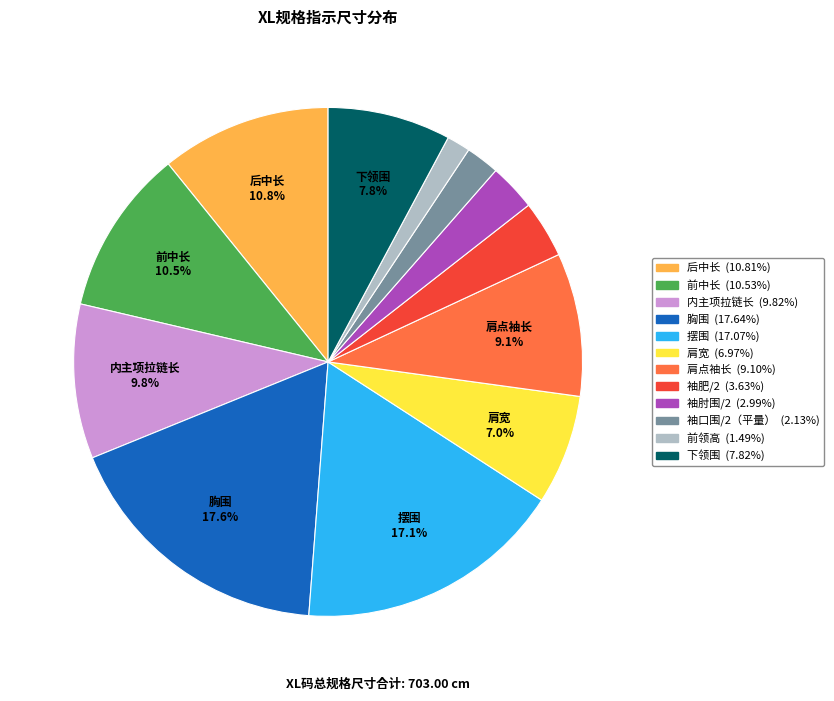

Does 袖肥/2 represent more than half of the total?

No